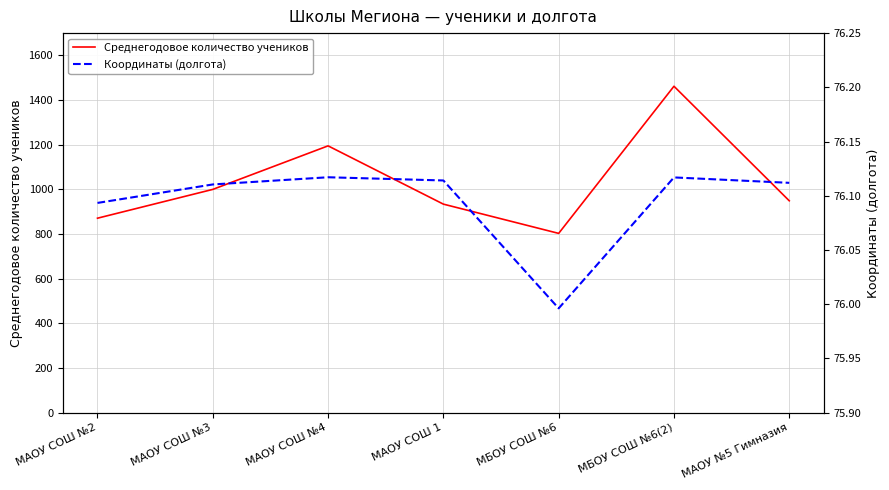

How many lines are shown in the chart?

2